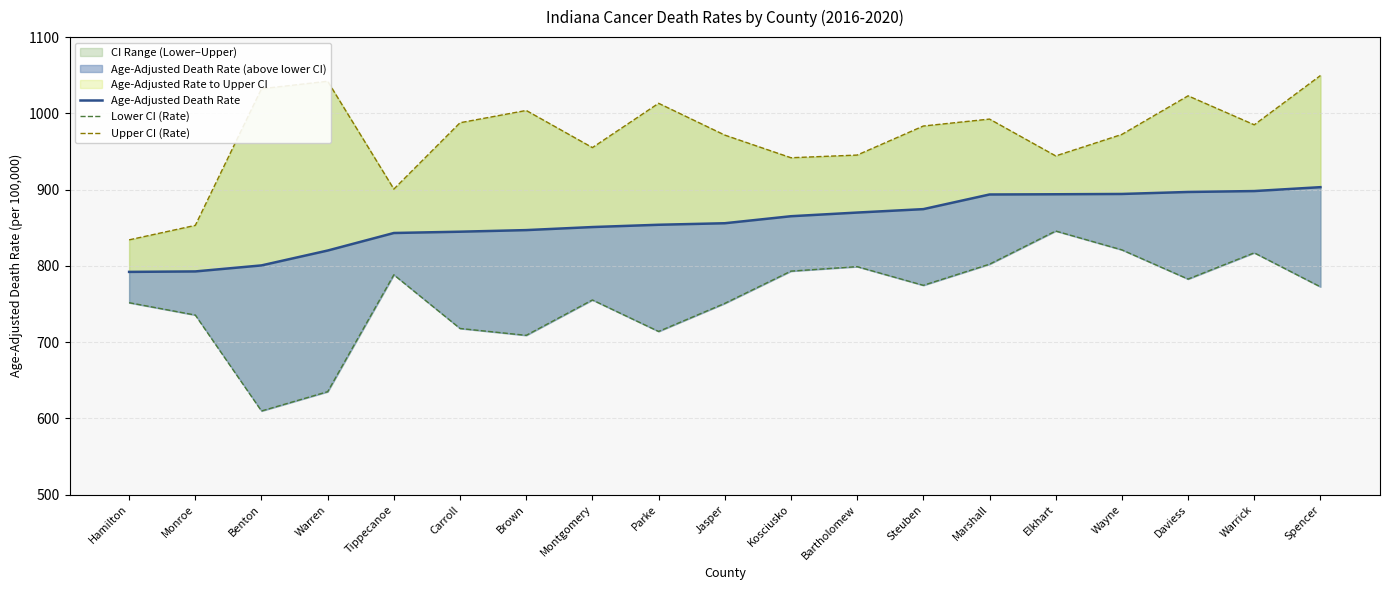

Reading right to left, extract all data points from this chart.

Age-Adjusted Death Rate: Spencer=903.2	Warrick=898.1	Daviess=896.9	Wayne=894.3	Elkhart=893.9	Marshall=893.6	Steuben=874.4	Bartholomew=869.9	Kosciusko=865.1	Jasper=855.9	Parke=853.9	Montgomery=850.9	Brown=846.9	Carroll=844.8	Tippecanoe=843.1	Warren=820.1	Benton=800.6	Monroe=792.7	Hamilton=792.1
Lower CI (Rate): Spencer=772.5	Warrick=817.1	Daviess=782.7	Wayne=821.0	Elkhart=845.7	Marshall=802.2	Steuben=774.5	Bartholomew=799.0	Kosciusko=793.1	Jasper=750.8	Parke=714.0	Montgomery=755.3	Brown=708.9	Carroll=717.9	Tippecanoe=788.3	Warren=635.0	Benton=609.7	Monroe=735.5	Hamilton=751.7
Upper CI (Rate): Spencer=1049.6	Warrick=985.0	Daviess=1023.0	Wayne=972.4	Elkhart=944.2	Marshall=992.5	Steuben=983.4	Bartholomew=945.3	Kosciusko=941.8	Jasper=971.5	Parke=1013.2	Montgomery=955.1	Brown=1003.8	Carroll=987.7	Tippecanoe=900.7	Warren=1042.1	Benton=1032.3	Monroe=853.1	Hamilton=834.1